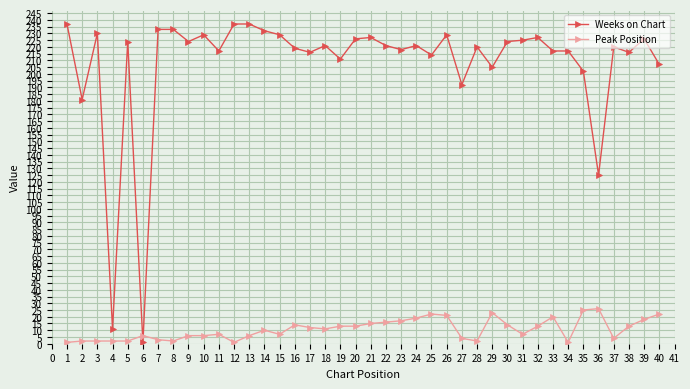

Reading left to right, list all the values displayed in this chart.

Weeks on Chart: 237	181	230	11	224	1	233	233	224	229	217	237	237	232	229	219	216	221	211	226	227	221	218	221	214	229	192	220	205	224	225	227	217	217	202	125	220	216	226	207
Peak Position: 1	2	2	2	2	6	3	2	6	6	7	1	6	10	7	14	12	11	13	13	15	16	17	19	22	21	4	2	23	14	7	13	20	1	25	26	4	13	18	22